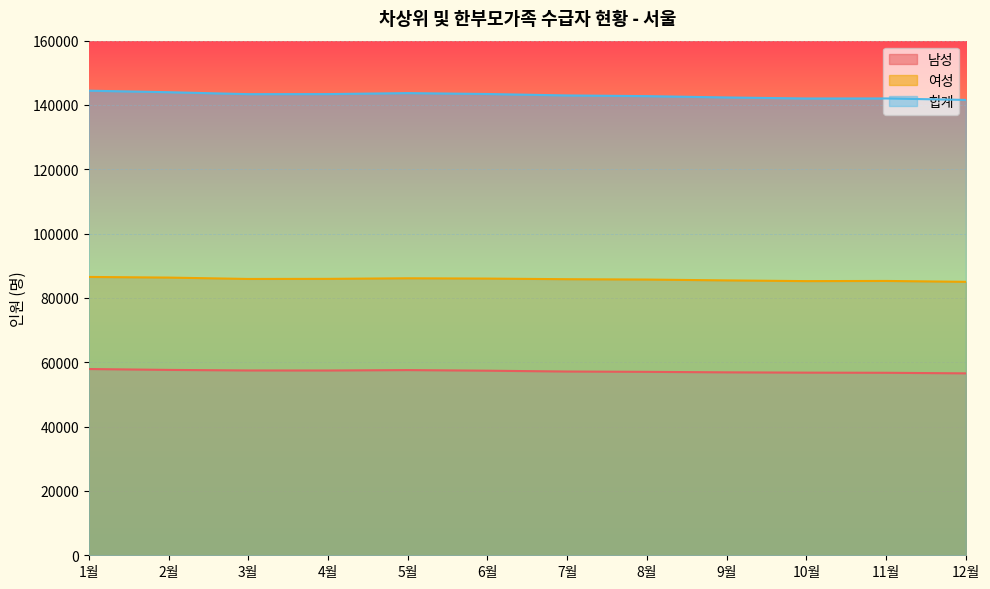

Which has a higher value, 9월 or 1월?

1월